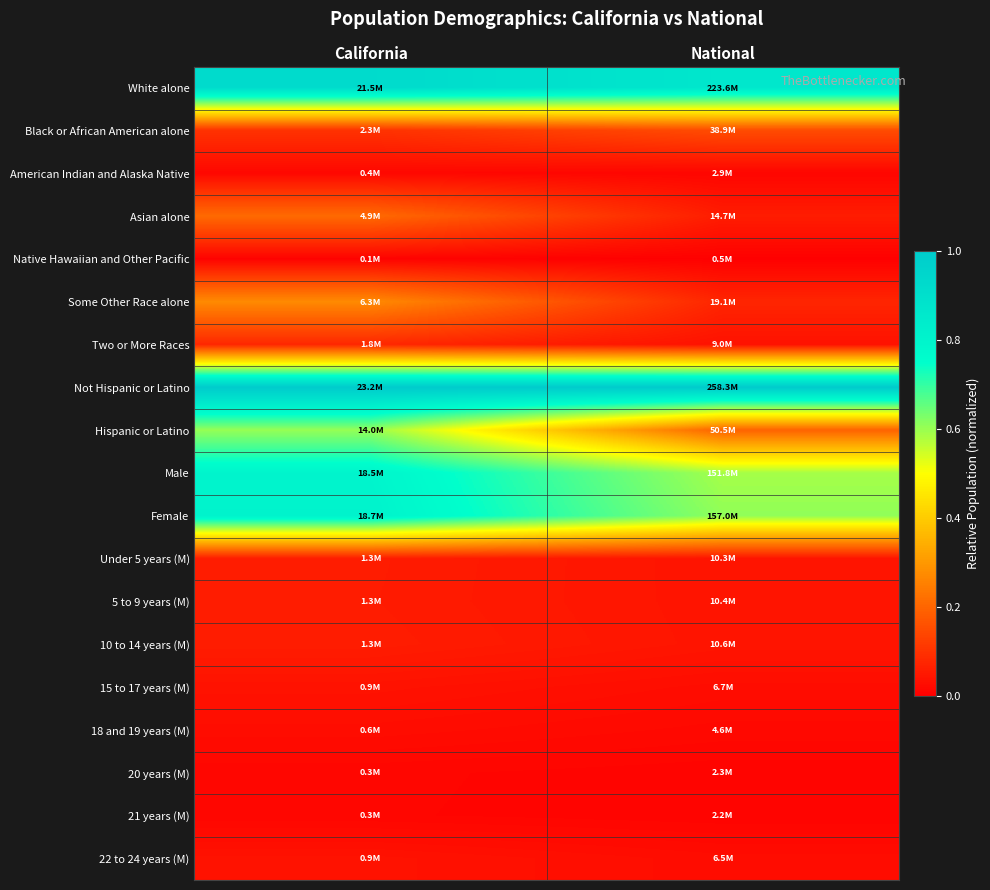

Reading left to right, extract all data points from this chart.

White alone: California=0.9	National=0.9
Black or African American alone: California=0.1	National=0.2
American Indian and Alaska Native: California=0.0	National=0.0
Asian alone: California=0.2	National=0.1
Native Hawaiian and Other Pacific: California=0.0	National=0.0
Some Other Race alone: California=0.3	National=0.1
Two or More Races: California=0.1	National=0.0
Not Hispanic or Latino: California=1.0	National=1.0
Hispanic or Latino: California=0.6	National=0.2
Male: California=0.8	National=0.6
Female: California=0.8	National=0.6
Under 5 years (M): California=0.1	National=0.0
5 to 9 years (M): California=0.1	National=0.0
10 to 14 years (M): California=0.1	National=0.0
15 to 17 years (M): California=0.0	National=0.0
18 and 19 years (M): California=0.0	National=0.0
20 years (M): California=0.0	National=0.0
21 years (M): California=0.0	National=0.0
22 to 24 years (M): California=0.0	National=0.0